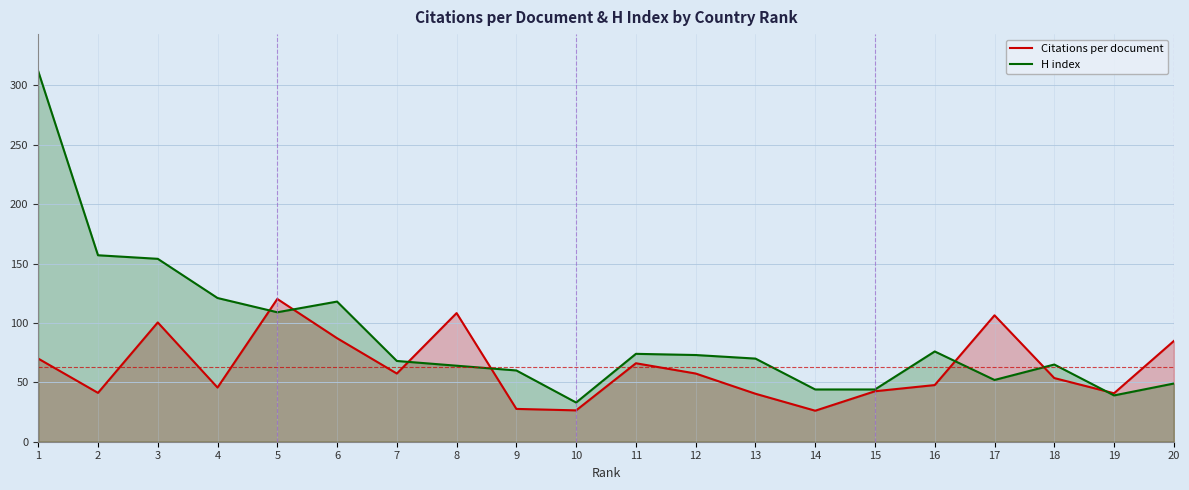

What is the difference between the maximum and minimum values in the H index series?

279.0